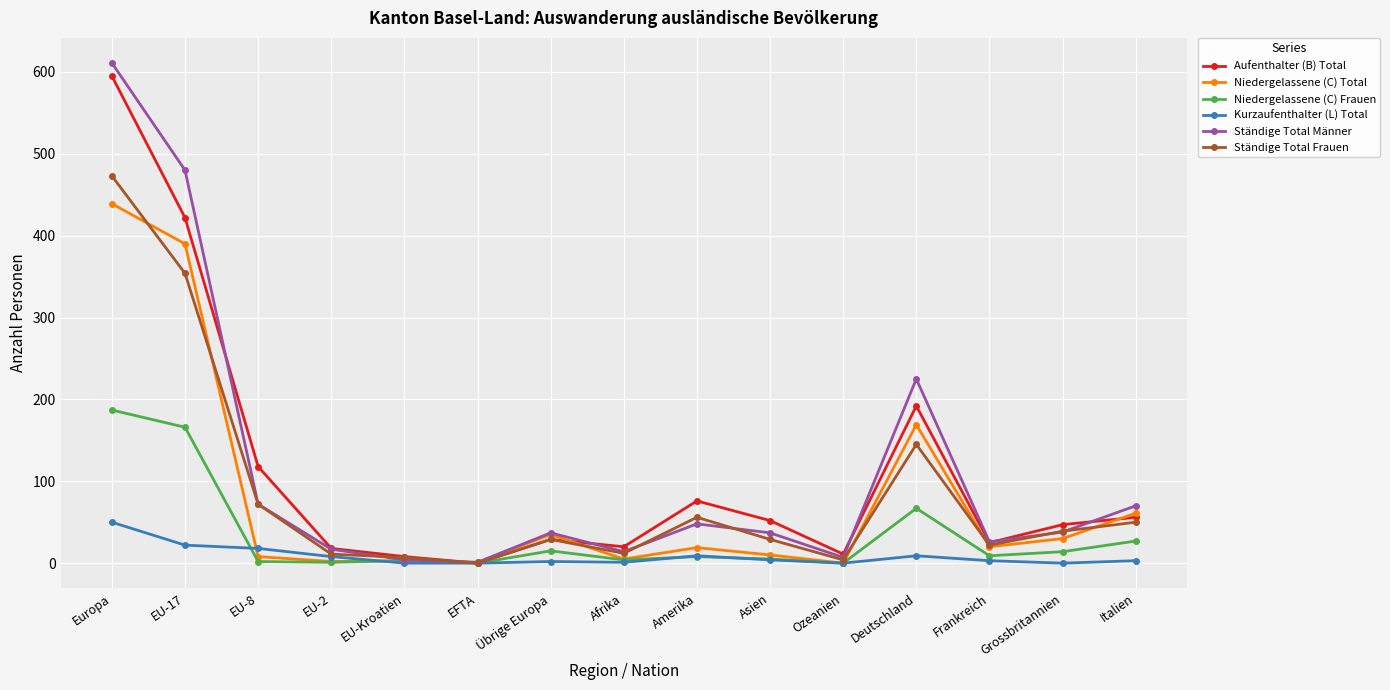

How many categories are shown in the chart?

15